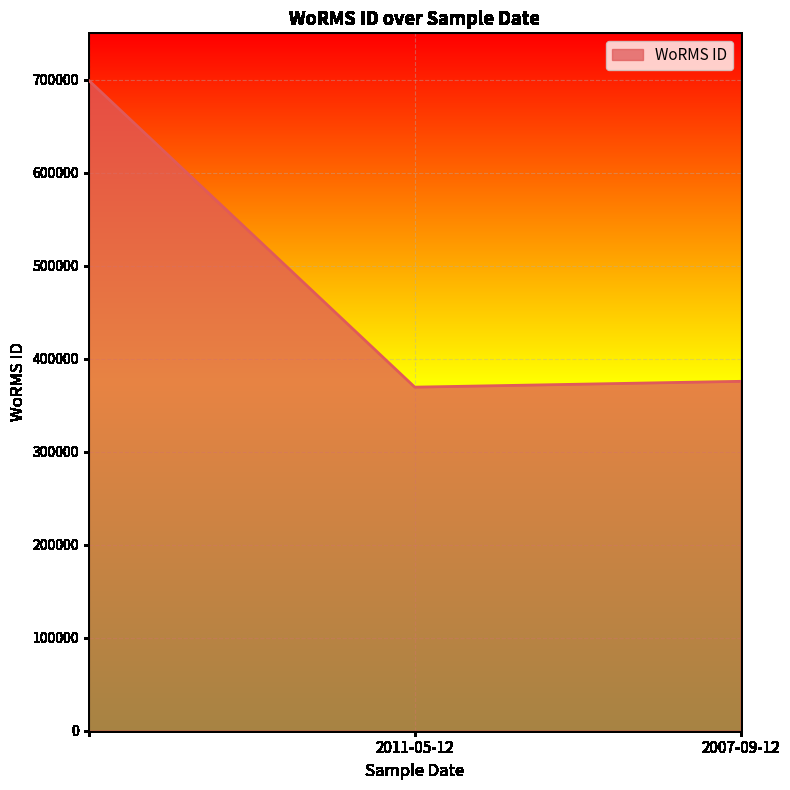

Does the chart display data point markers on the line(s)?

No